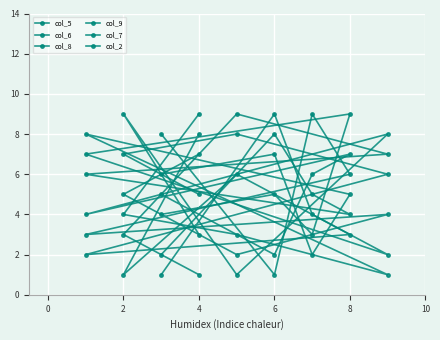

Rank the series at 2 from highest to lowest value.

col_5, col_6, col_8, col_9, col_2, col_7